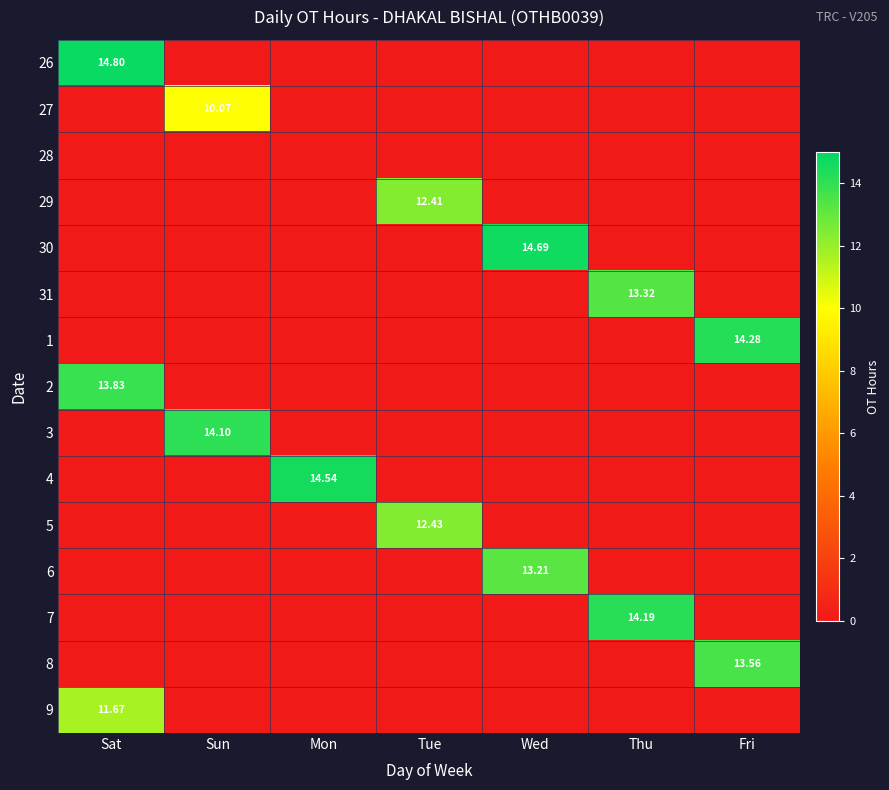

How many positive values does the 7 series have?

1